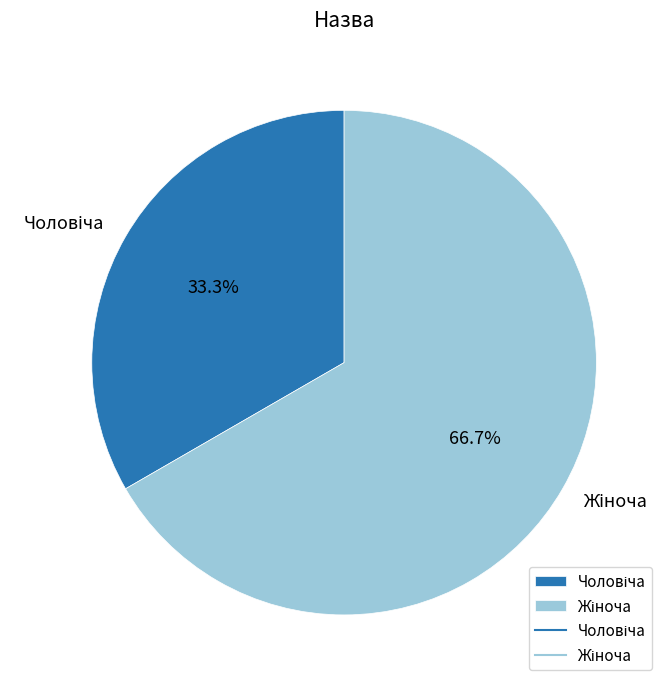

Does any single category account for the majority?

Yes